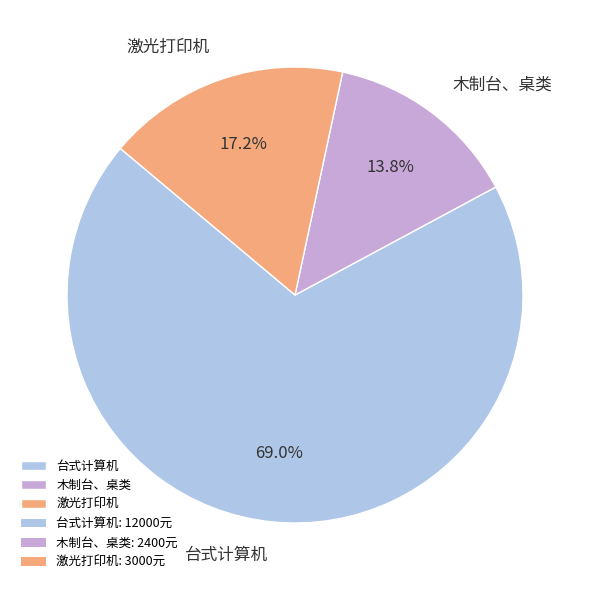

Which has a higher value, 台式计算机 or 激光打印机?

台式计算机